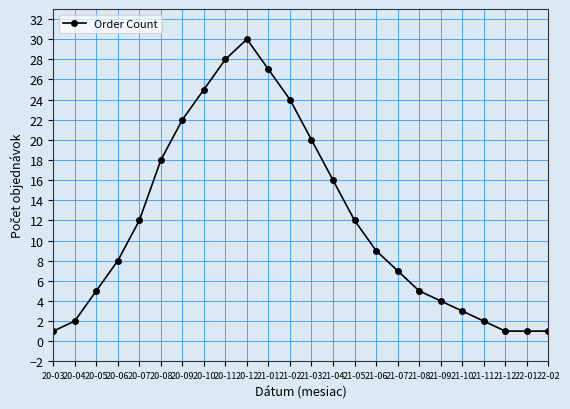

What is the difference between the maximum and minimum values?

29